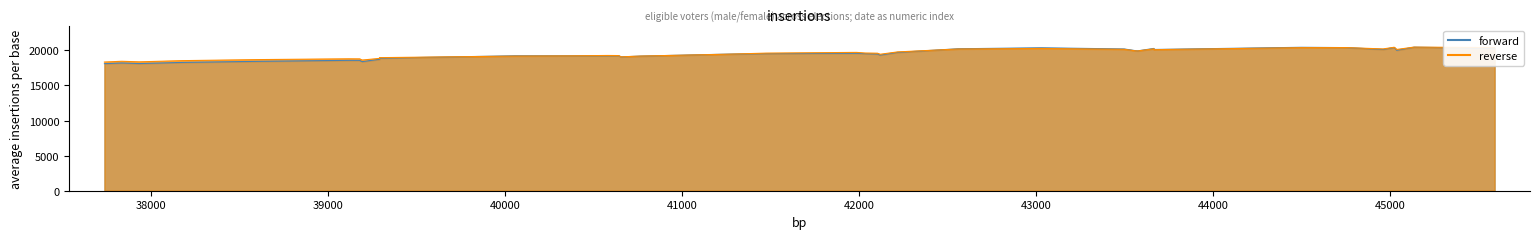

Which series has the widest spread of values?

forward